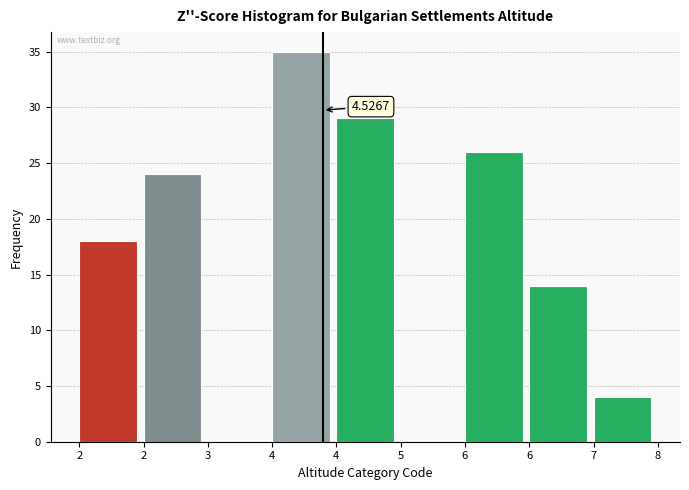

Are the bars horizontal?

No